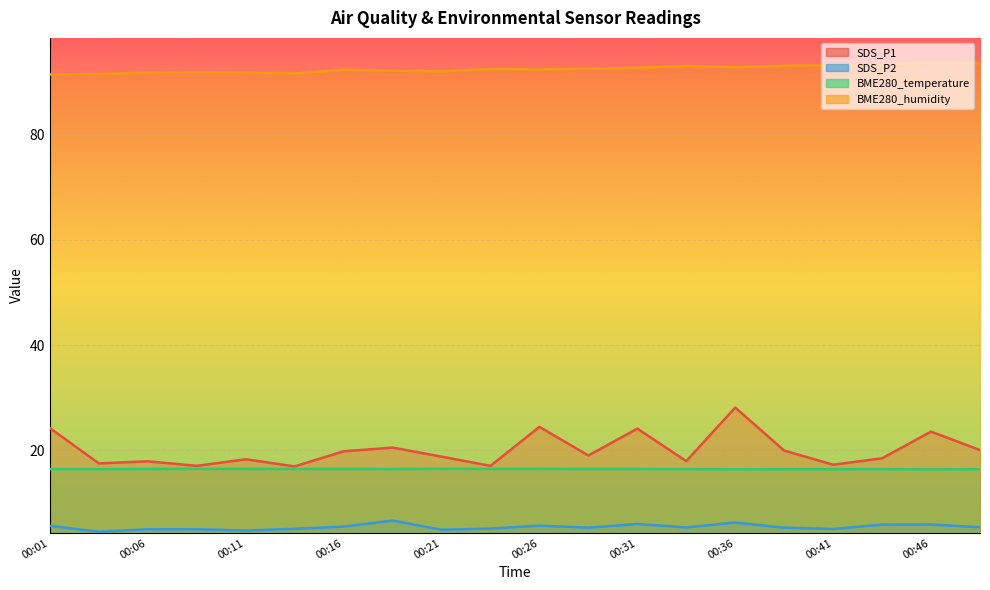

Reading left to right, extract all data points from this chart.

SDS_P1: 00:01=24.2	00:04=17.6	00:06=17.9	00:09=17.1	00:11=18.3	00:14=17.0	00:16=19.9	00:19=20.6	00:21=18.8	00:24=17.1	00:26=24.5	00:29=19.1	00:31=24.1	00:34=18.0	00:36=28.1	00:39=20.0	00:41=17.3	00:44=18.5	00:46=23.6	00:49=20.1
SDS_P2: 00:01=5.7	00:04=4.6	00:06=5.0	00:09=5.0	00:11=4.8	00:14=5.1	00:16=5.5	00:19=6.7	00:21=5.0	00:24=5.2	00:26=5.7	00:29=5.3	00:31=6.0	00:34=5.4	00:36=6.3	00:39=5.3	00:41=5.1	00:44=5.9	00:46=6.0	00:49=5.4
BME280_temperature: 00:01=16.5	00:04=16.5	00:06=16.5	00:09=16.5	00:11=16.5	00:14=16.5	00:16=16.5	00:19=16.5	00:21=16.5	00:24=16.5	00:26=16.5	00:29=16.5	00:31=16.5	00:34=16.5	00:36=16.4	00:39=16.4	00:41=16.4	00:44=16.5	00:46=16.4	00:49=16.4
BME280_humidity: 00:01=91.4	00:04=91.5	00:06=91.8	00:09=91.8	00:11=91.8	00:14=91.6	00:16=92.2	00:19=92.1	00:21=92.0	00:24=92.4	00:26=92.3	00:29=92.5	00:31=92.6	00:34=93.0	00:36=92.8	00:39=93.0	00:41=93.1	00:44=93.3	00:46=93.6	00:49=93.5